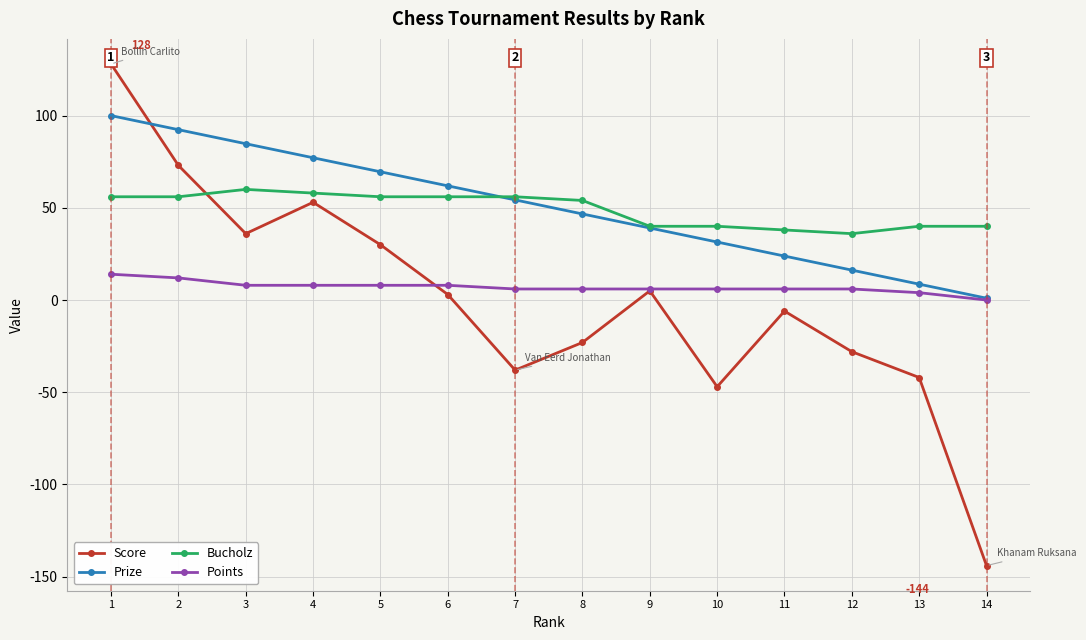

What is the total value across all series at 12?

30.2